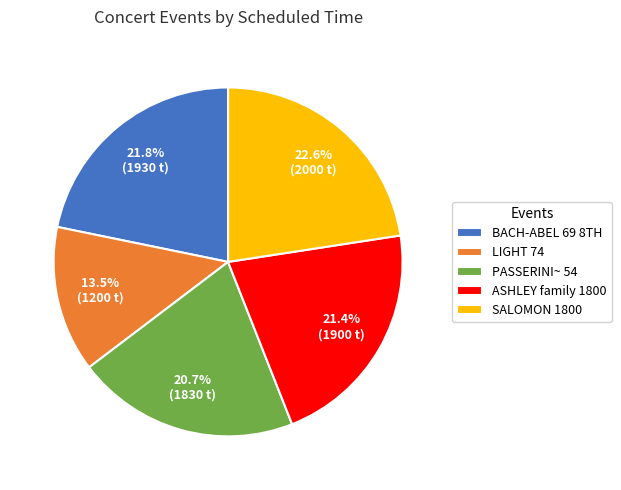

How many slices are in this pie chart?

5